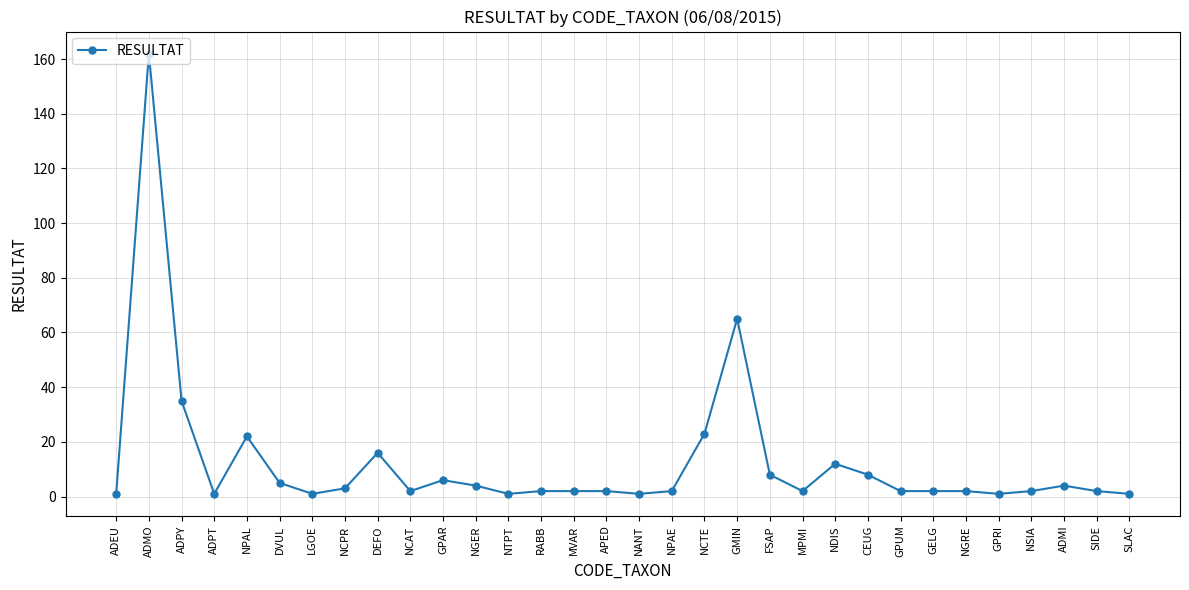

How many distinct data groups are displayed?

1